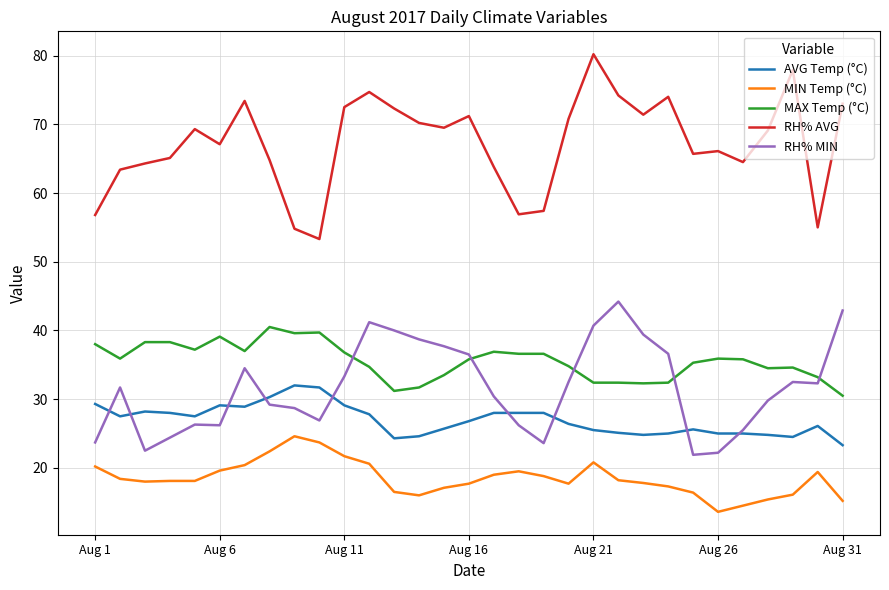

Which series has the largest total across all categories?

RH% AVG